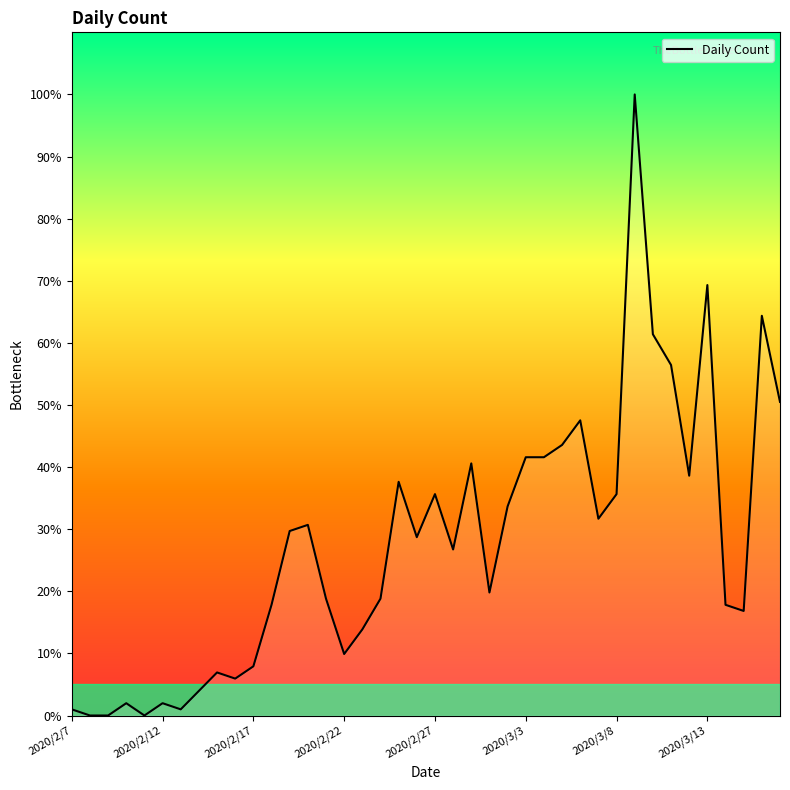

What is the greatest value displayed?

100.0